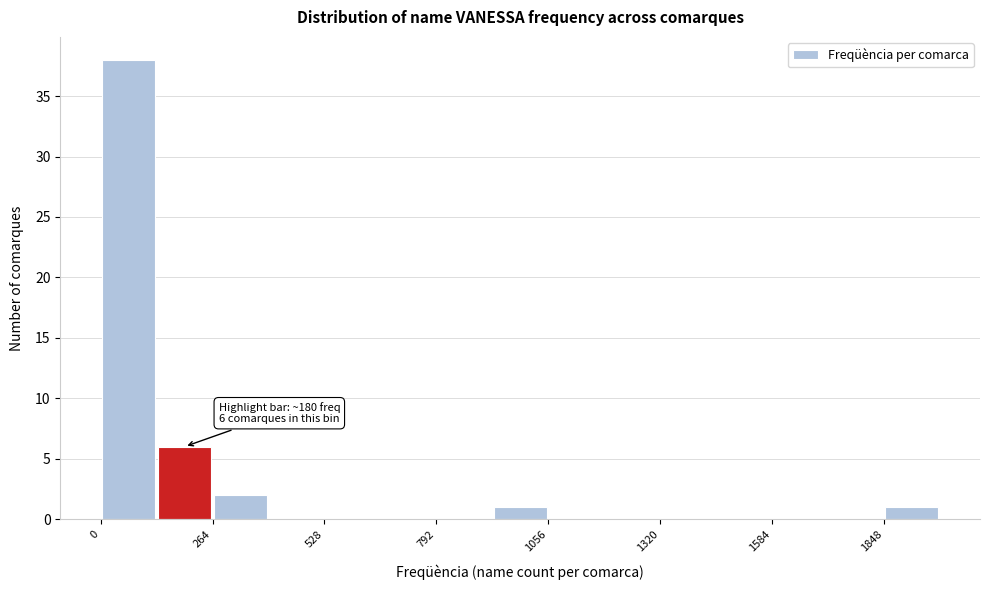

Read against the x-axis, roughly where is the centre of the tallest bar?

50